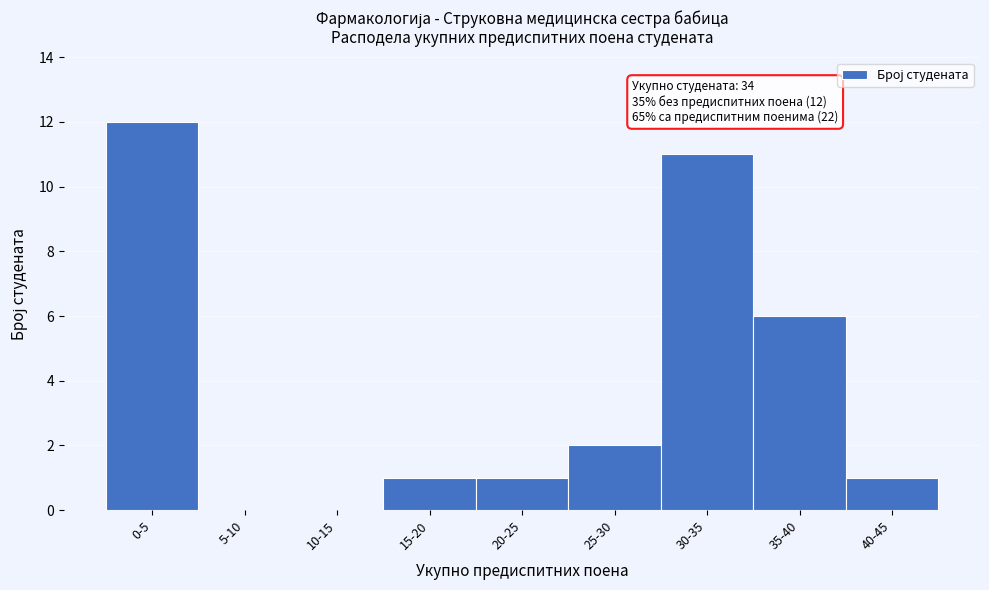

Reading left to right, what are all the values shown in this chart?

0-5=12	5-10=0	10-15=0	15-20=1	20-25=1	25-30=2	30-35=11	35-40=6	40-45=1